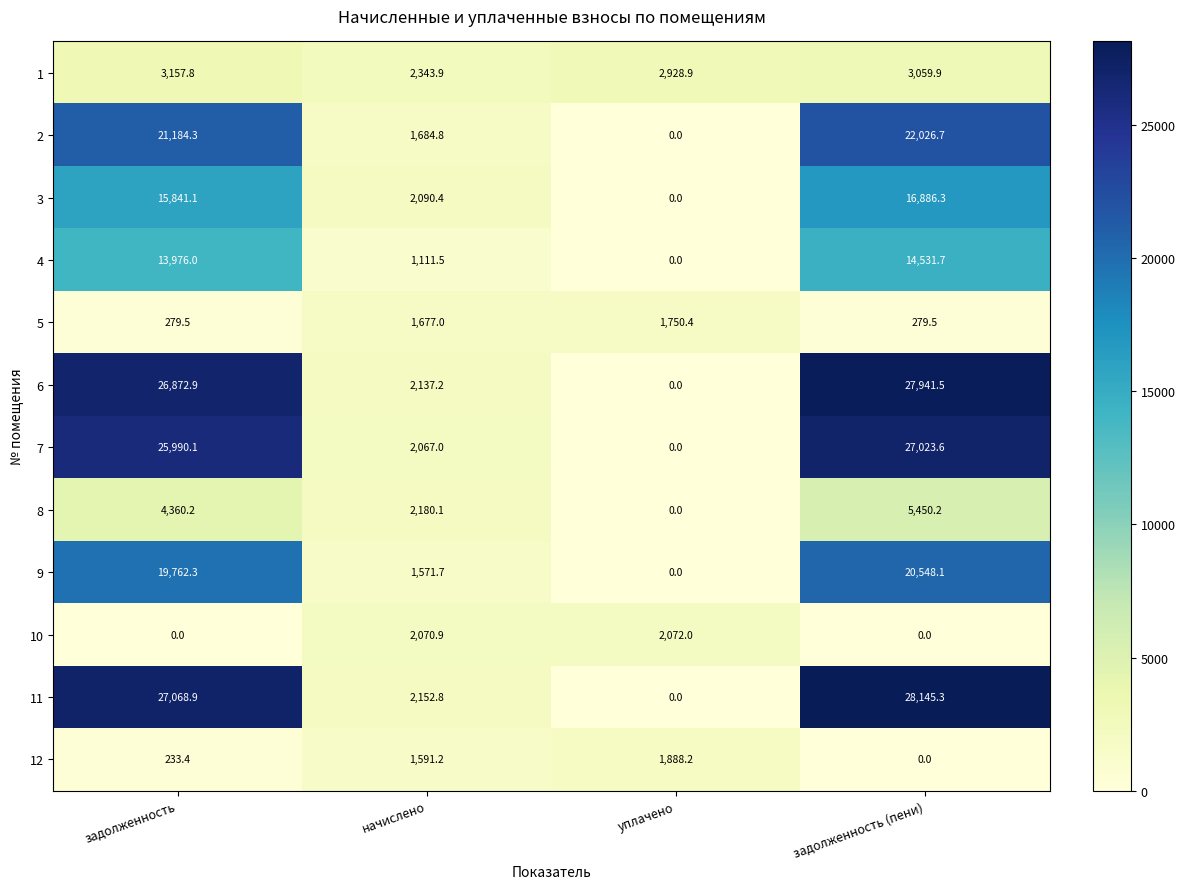

Which series has the widest spread of values?

11